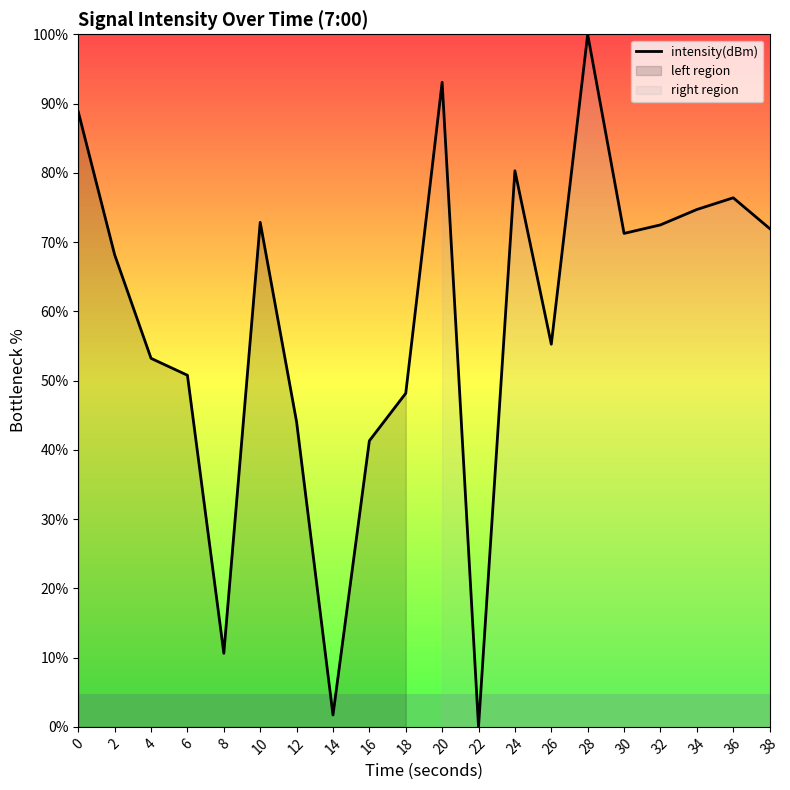

What is the difference between the maximum and minimum values?

100.0